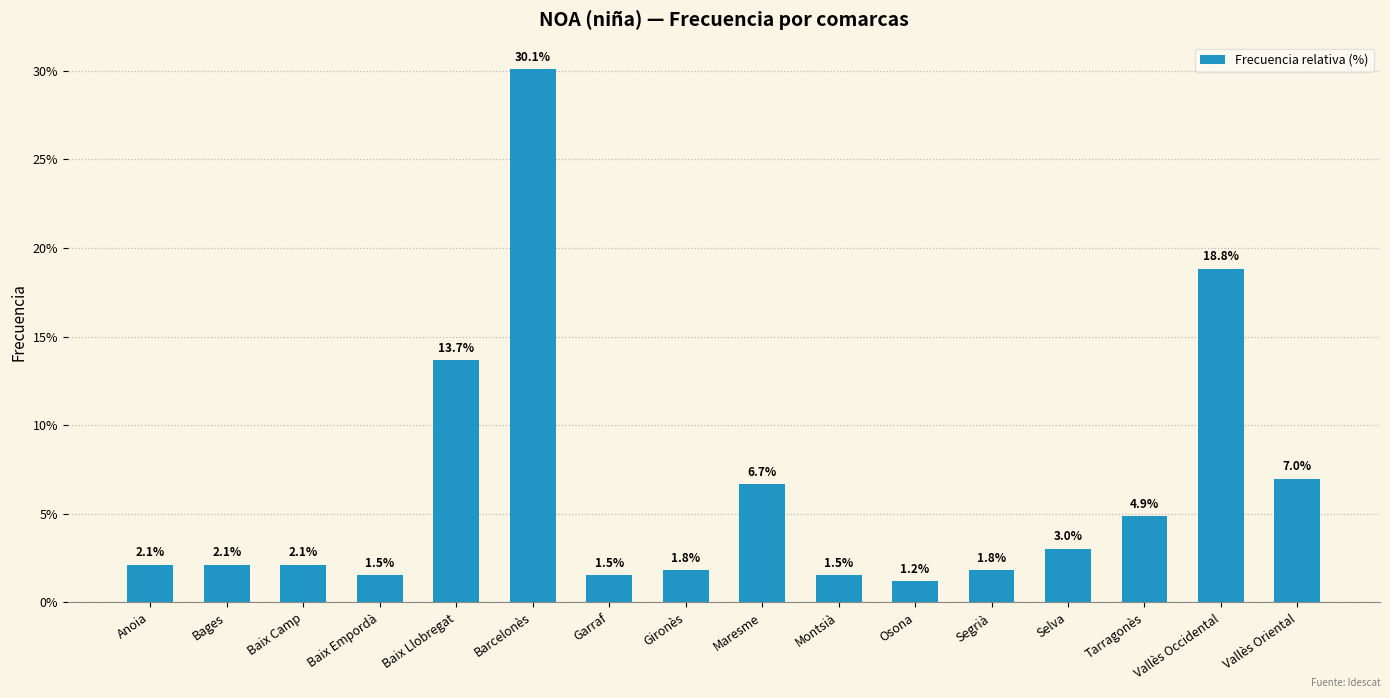

How many bars are there in total?

16